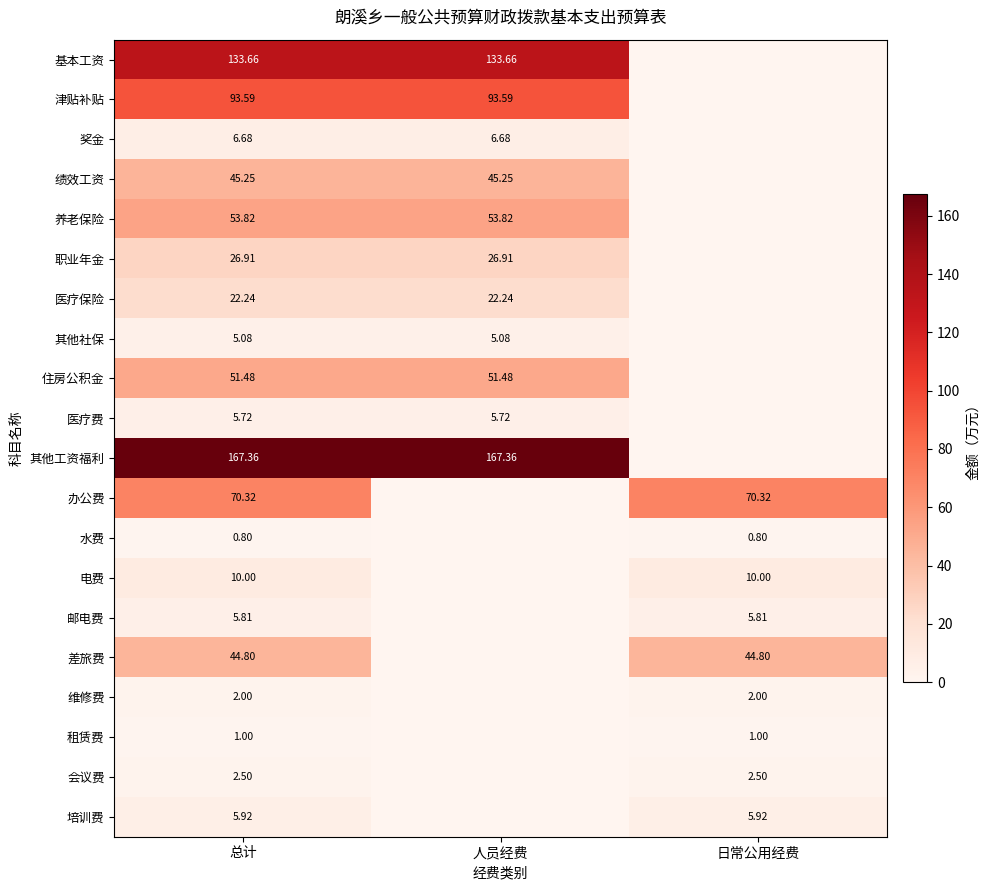

Which series has the largest total across all categories?

其他工资福利